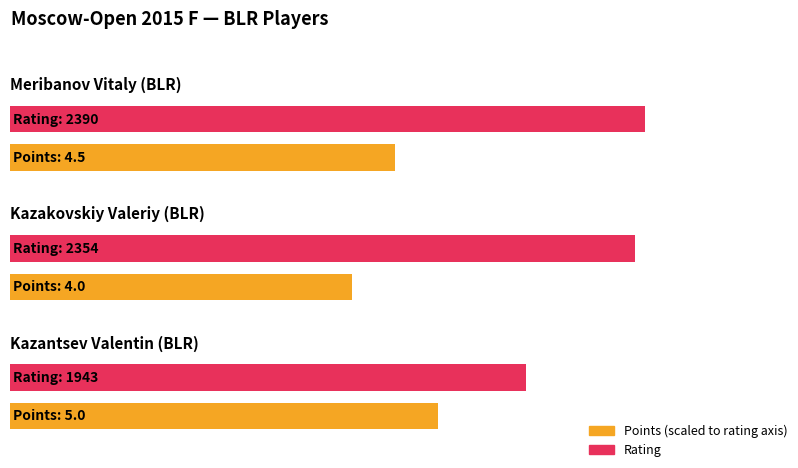

Reading left to right, what are all the values shown in this chart?

Points: Meribanov Vitaly (BLR)=4.5	Kazakovskiy Valeriy (BLR)=4.0	Kazantsev Valentin (BLR)=5.0
Rating: Meribanov Vitaly (BLR)=2390.0	Kazakovskiy Valeriy (BLR)=2354.0	Kazantsev Valentin (BLR)=1943.0